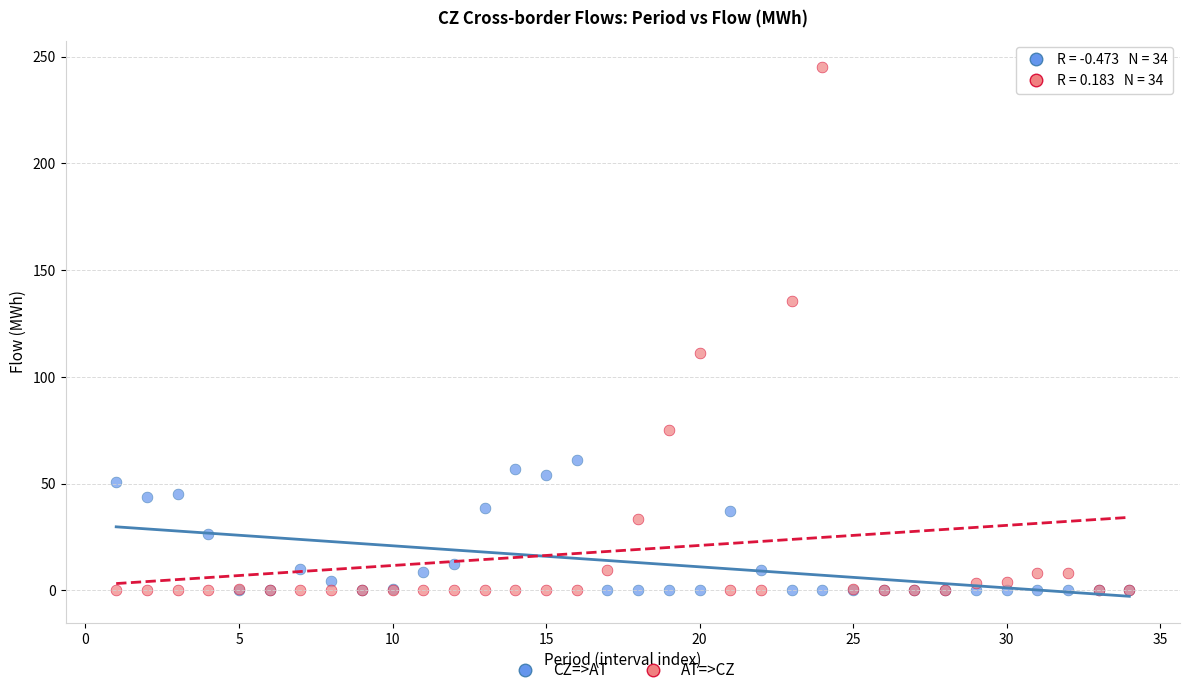

What are all the series names shown in the legend?

CZ=>AT, AT=>CZ